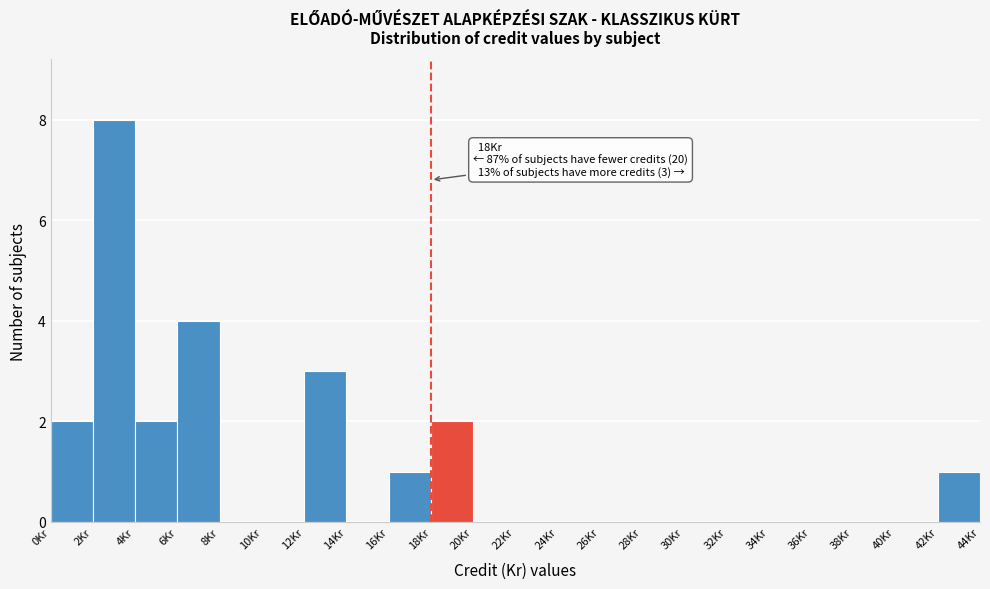

Which range on the x-axis has the tallest bar?

2 to 4